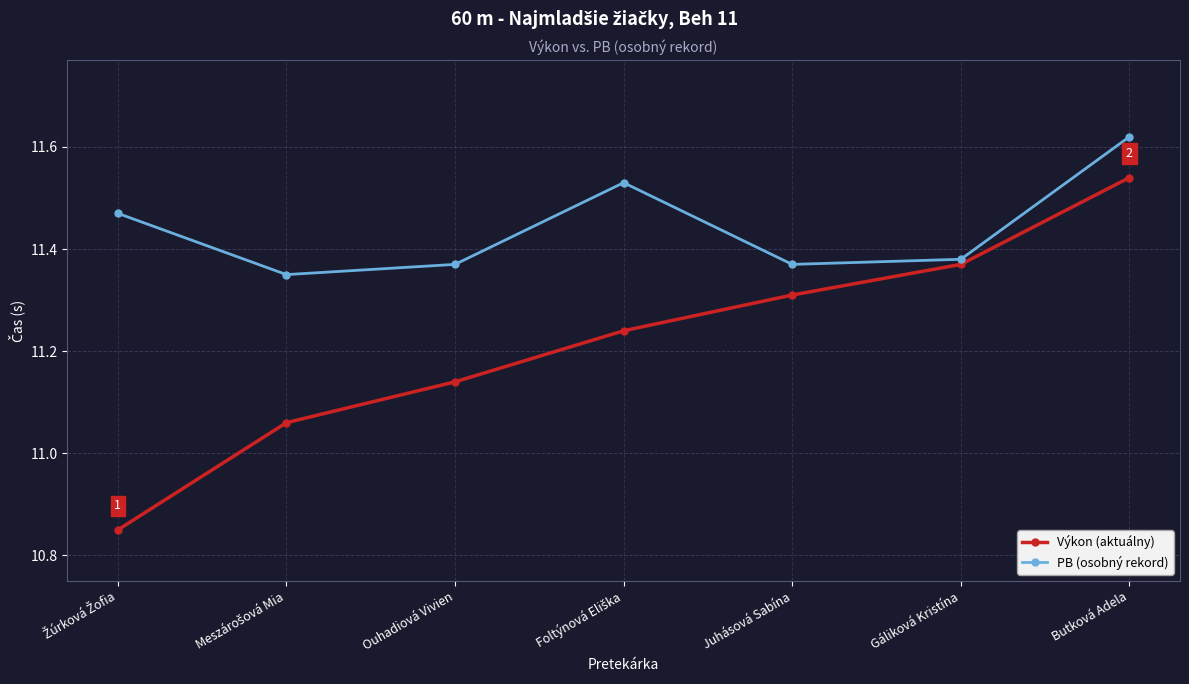

Which series has the largest range (max minus min)?

Výkon (aktuálny)